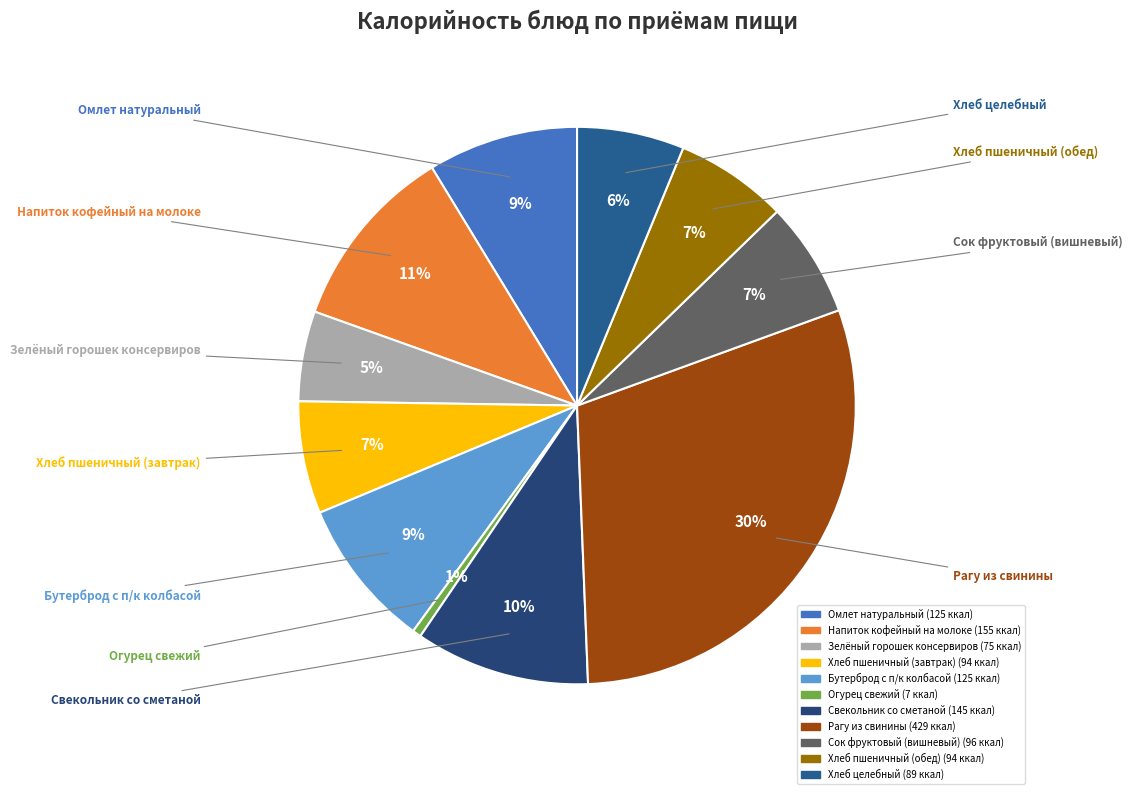

Is there a majority slice in this chart?

No